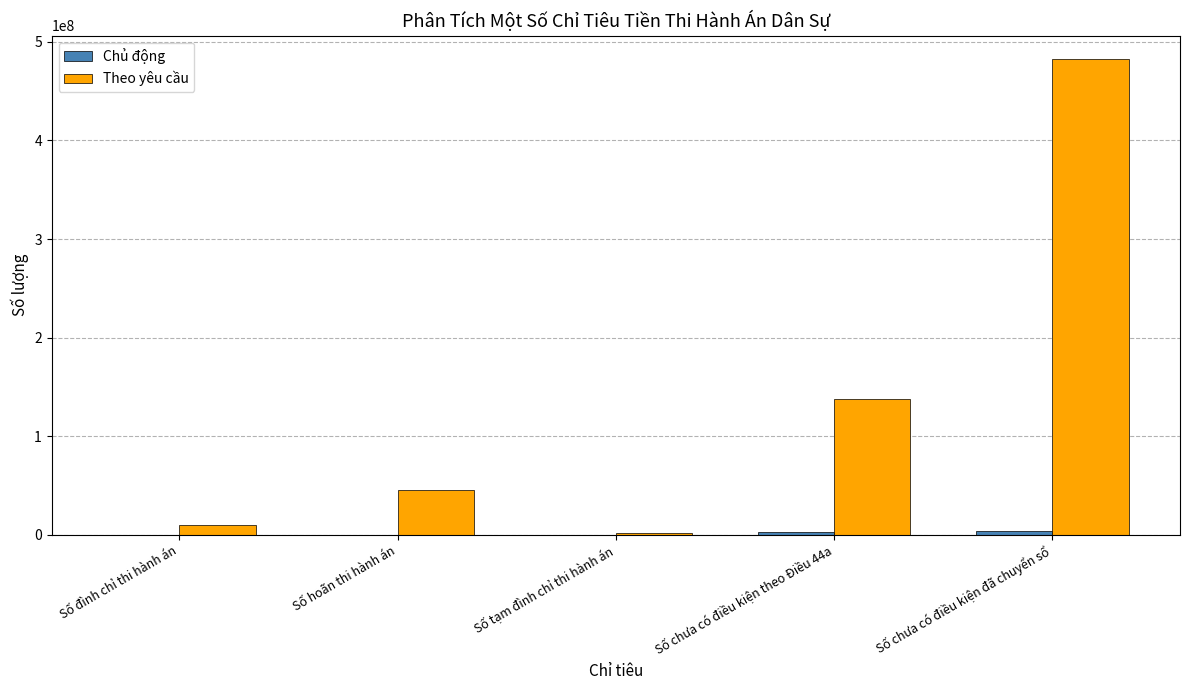

Which series has the largest total across all categories?

Theo yêu cầu